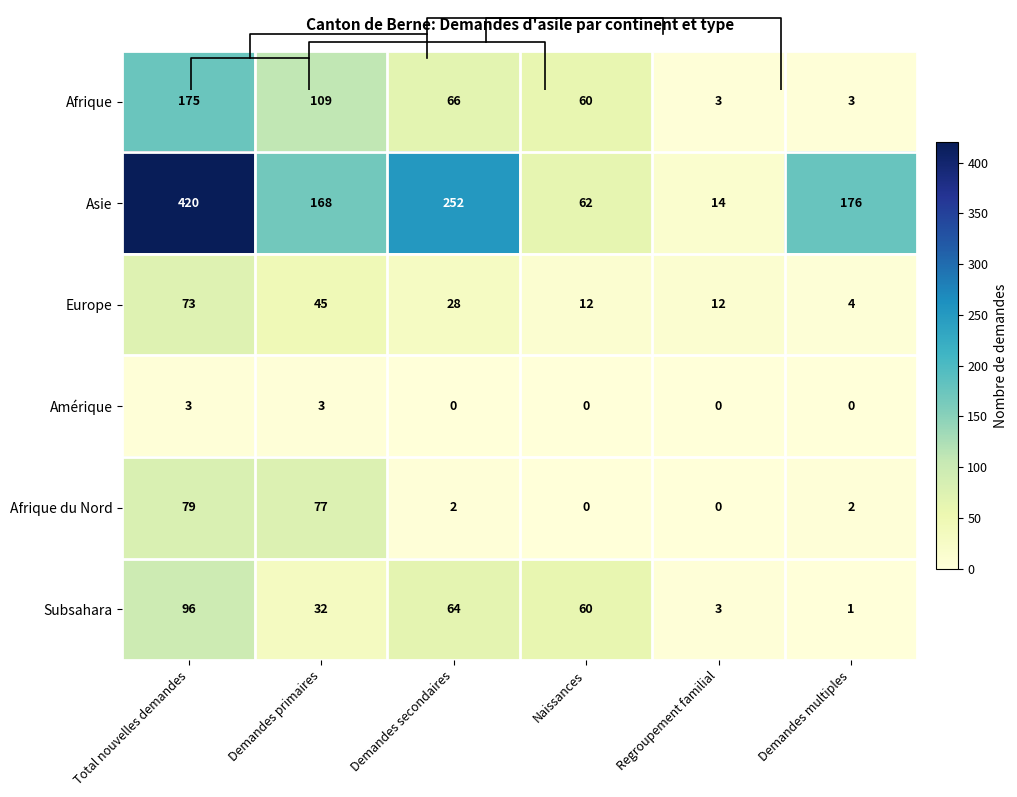

Which series has the largest range (max minus min)?

Asie